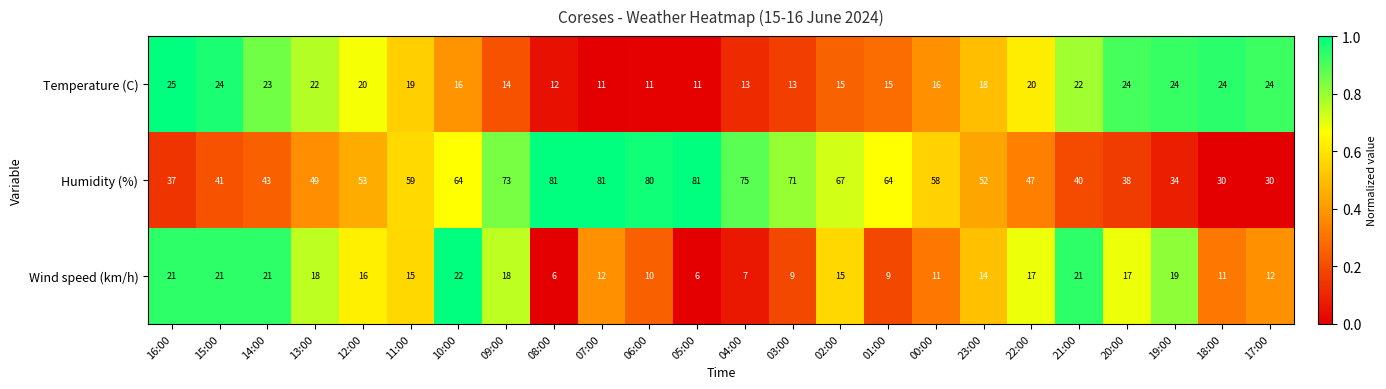

The Humidity (%) series shows 54 at 20:00. True or false?

False